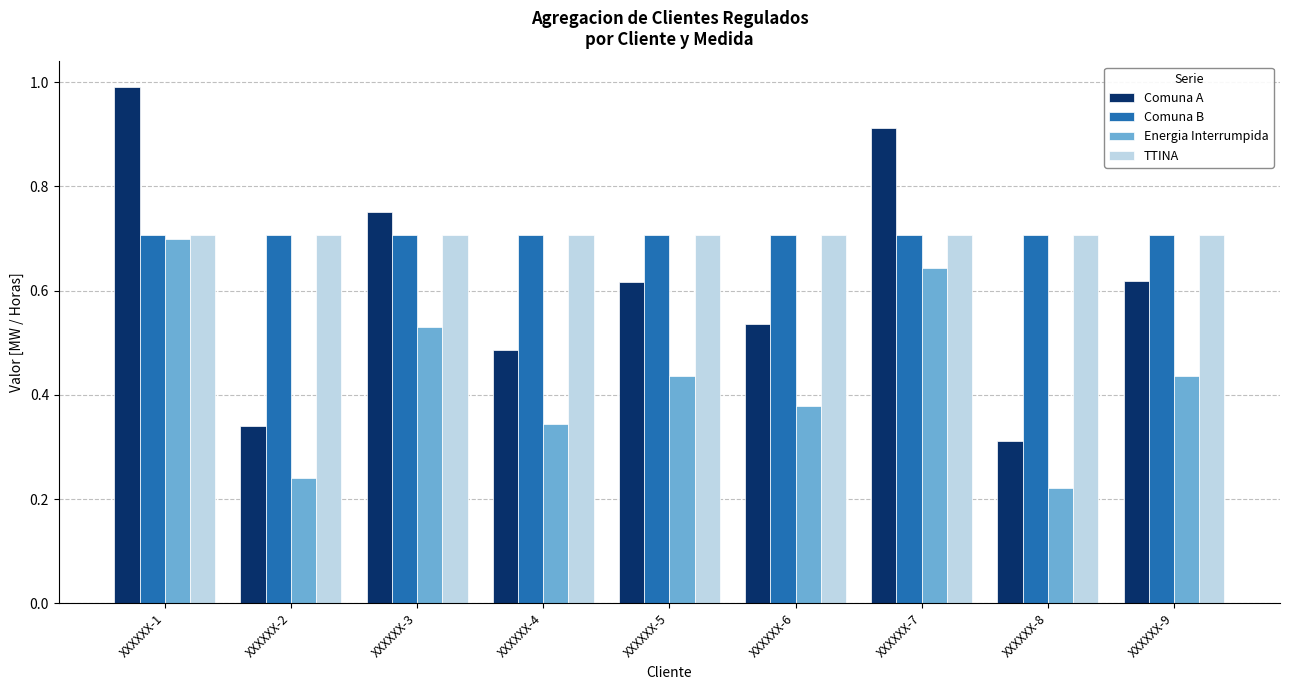

Is it true that TTINA equals 1.1 at XXXXXX-7?

False